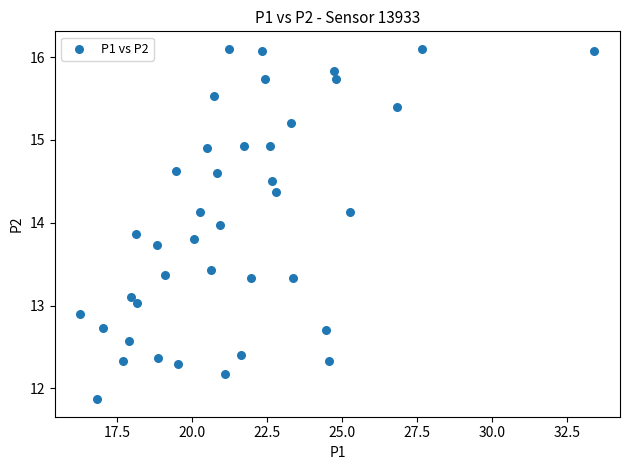

What is the range of X values (max minus min)?

17.1